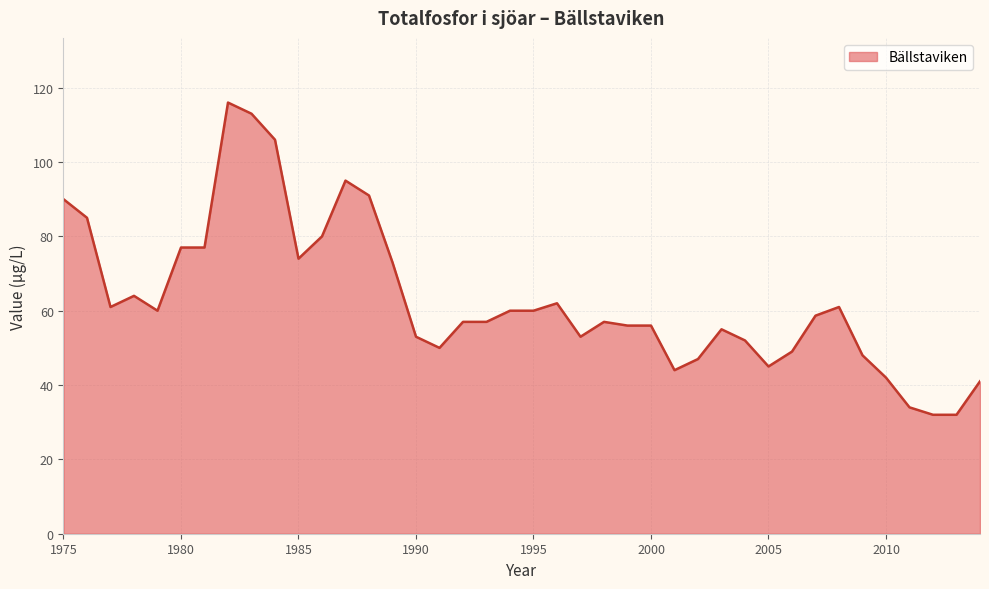

What is the smallest value displayed?

32.0